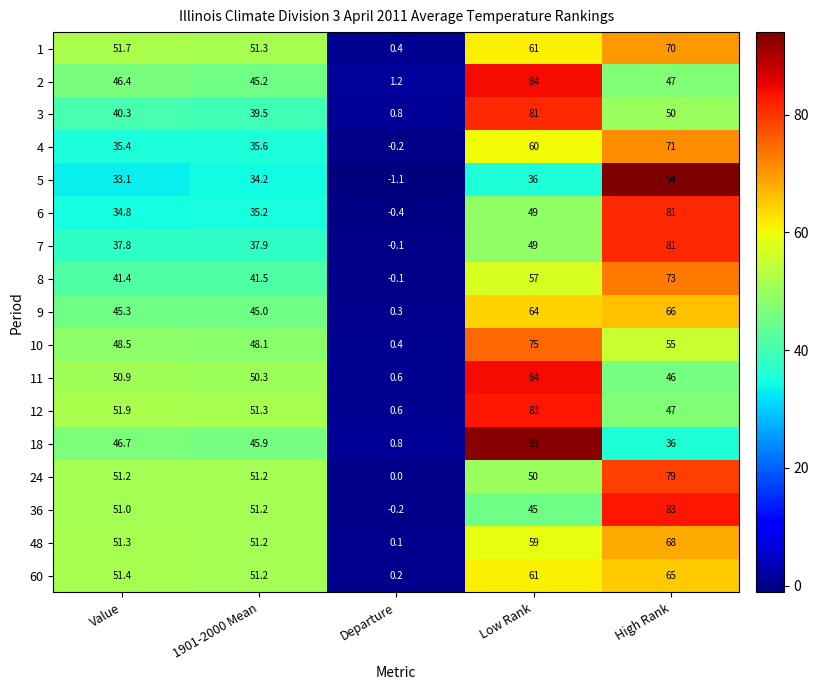

At which category does the chart reach its peak across all series?

High Rank